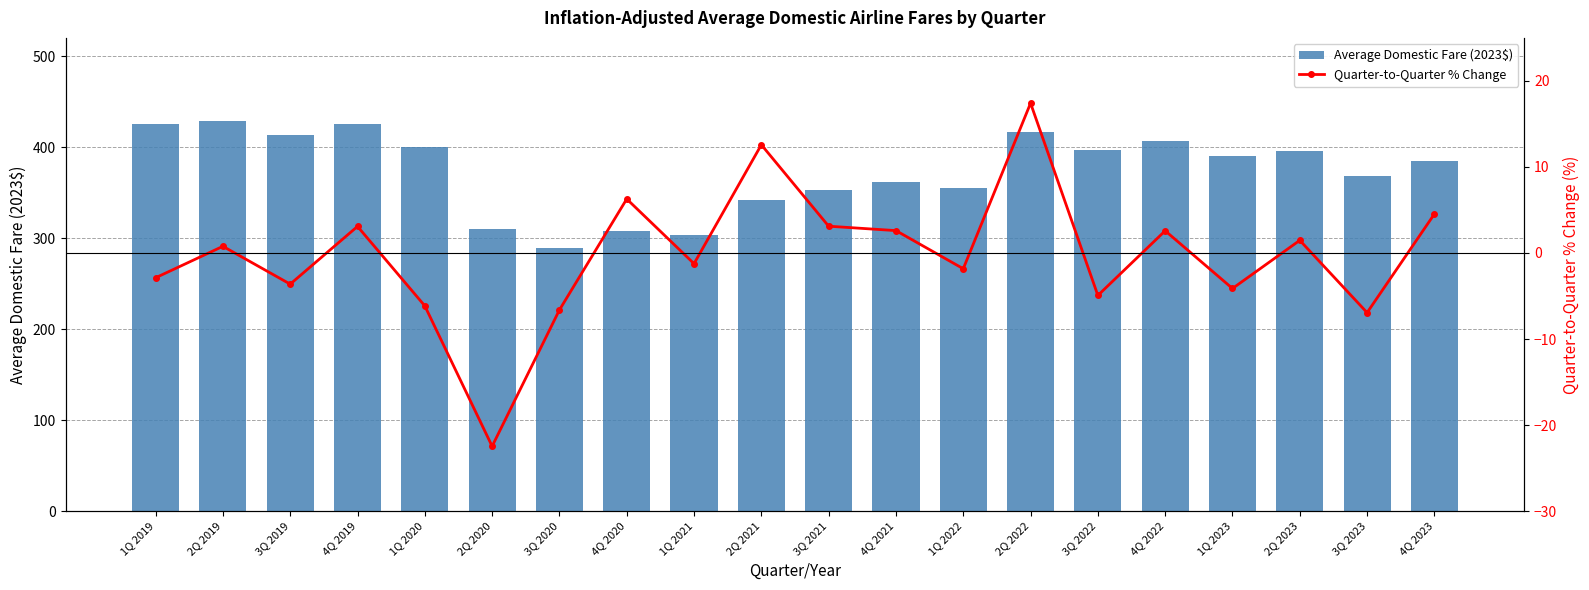

The Average Domestic Fare (2023$) series shows 589.4 at 2Q 2019. True or false?

False